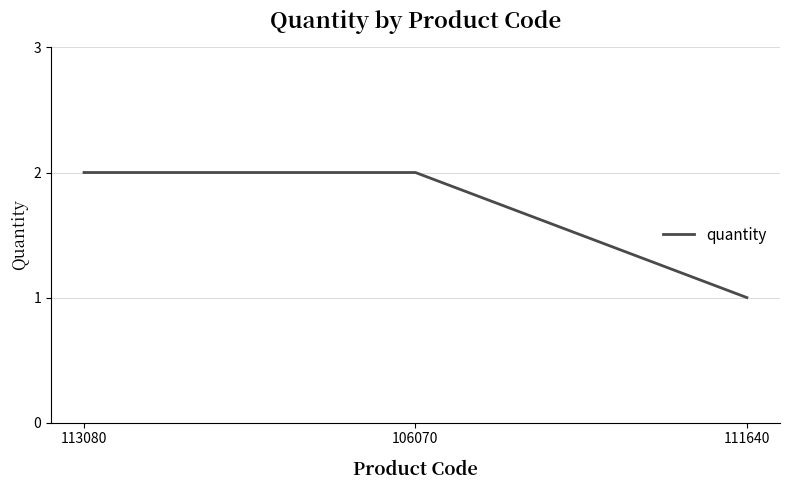

Reading left to right, what are all the values shown in this chart?

2	2	1